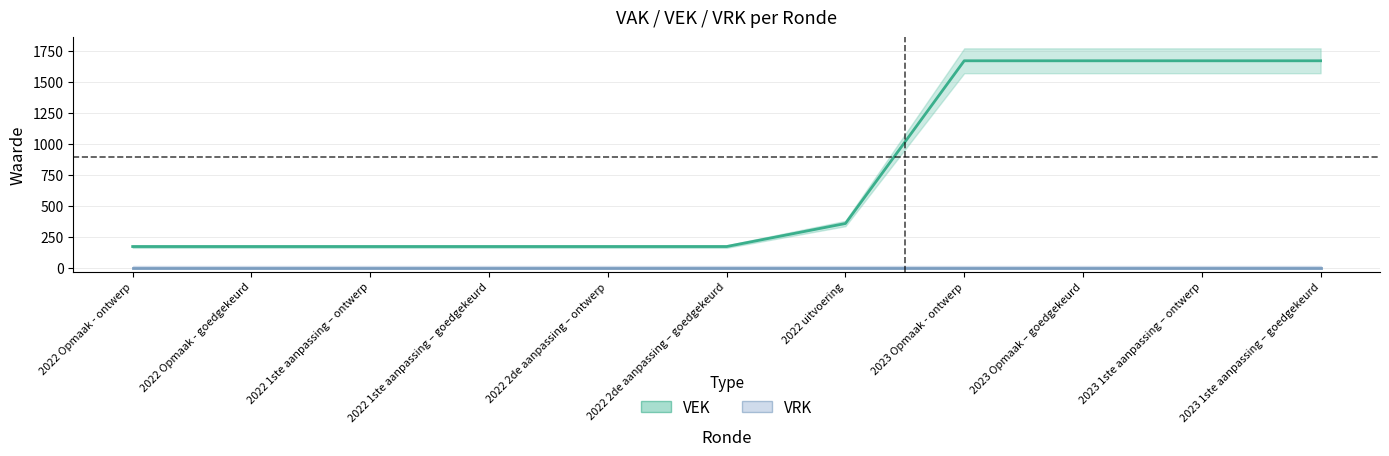

Rank the categories by value from lowest to highest.

2022 Opmaak - ontwerp, 2022 Opmaak - goedgekeurd, 2022 1ste aanpassing – ontwerp, 2022 1ste aanpassing – goedgekeurd, 2022 2de aanpassing – ontwerp, 2022 2de aanpassing – goedgekeurd, 2022 uitvoering, 2023 Opmaak - ontwerp, 2023 Opmaak – goedgekeurd, 2023 1ste aanpassing – ontwerp, 2023 1ste aanpassing – goedgekeurd